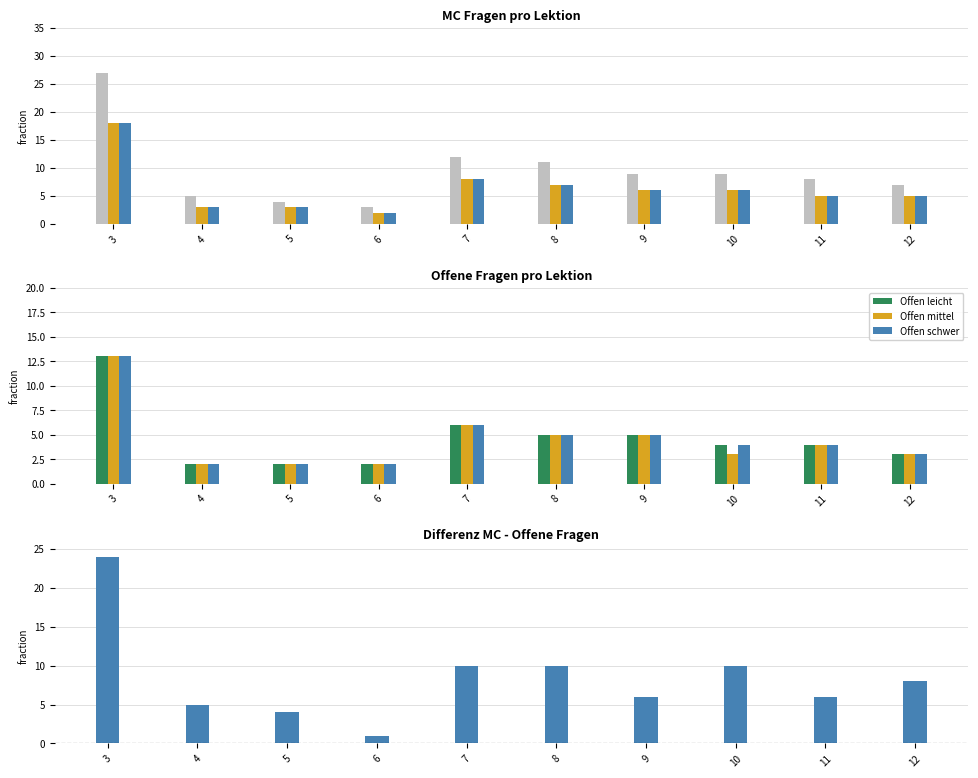

Between 3 and 10, which series saw the biggest shift?

MC leicht